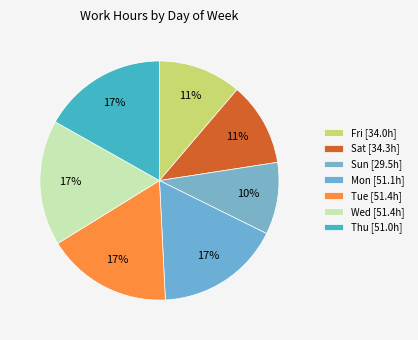

How many segments does this pie chart have?

7